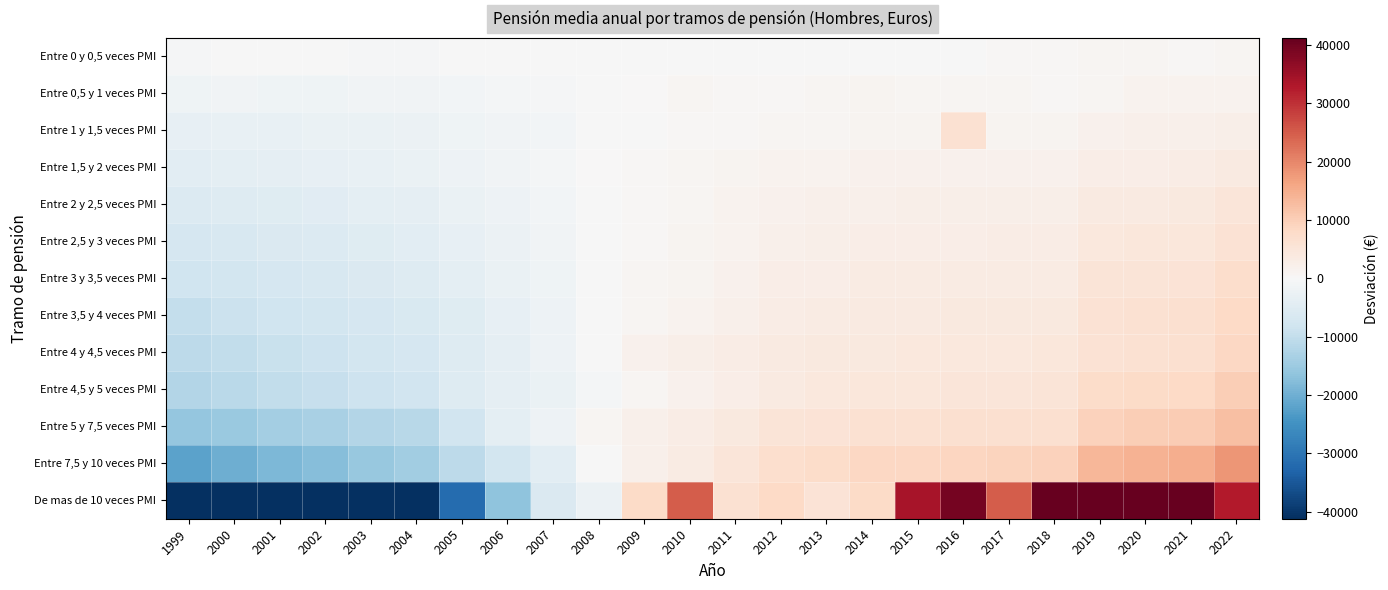

What is the maximum value shown in the chart?

53068.5